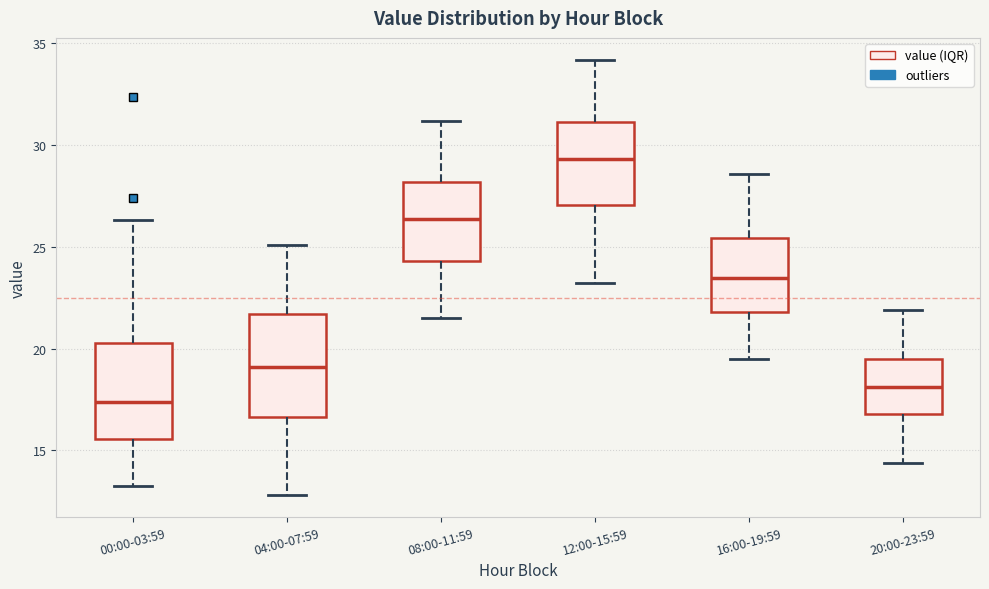

Where does the median line of the box for 12:00-15:59 sit on the y-axis? The values are not printed on the chart, so give them approximately, as read against the axis.

29.5